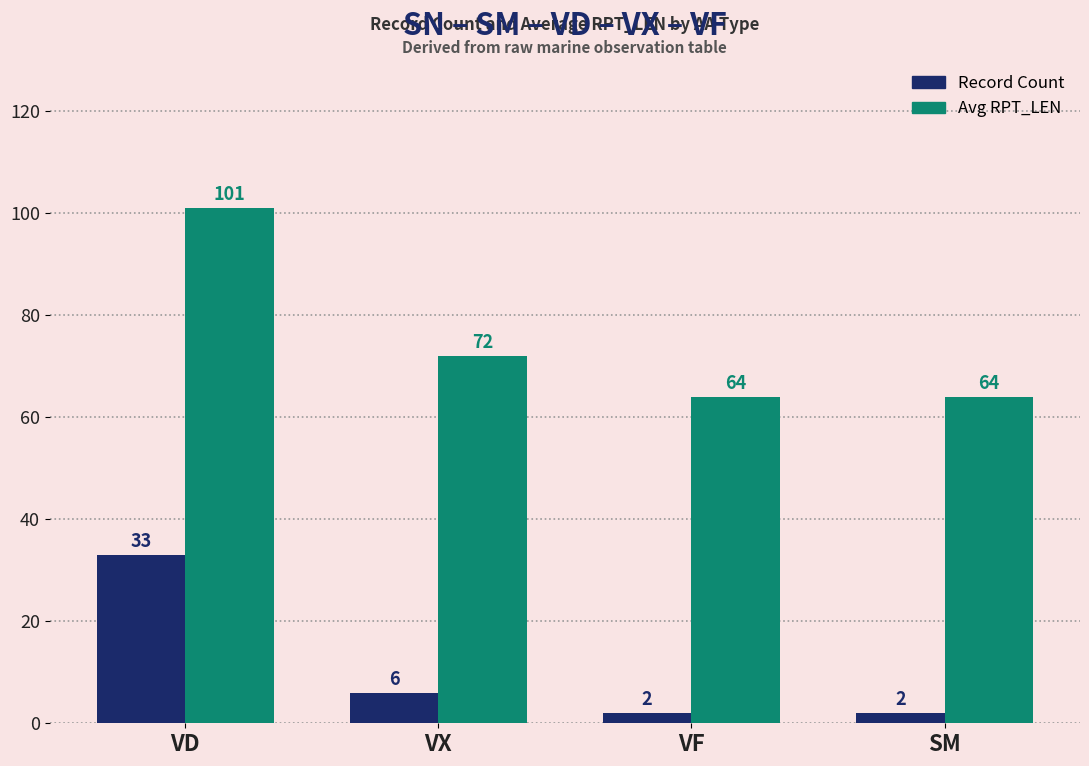

How many values in the Record Count series are below 6?

2